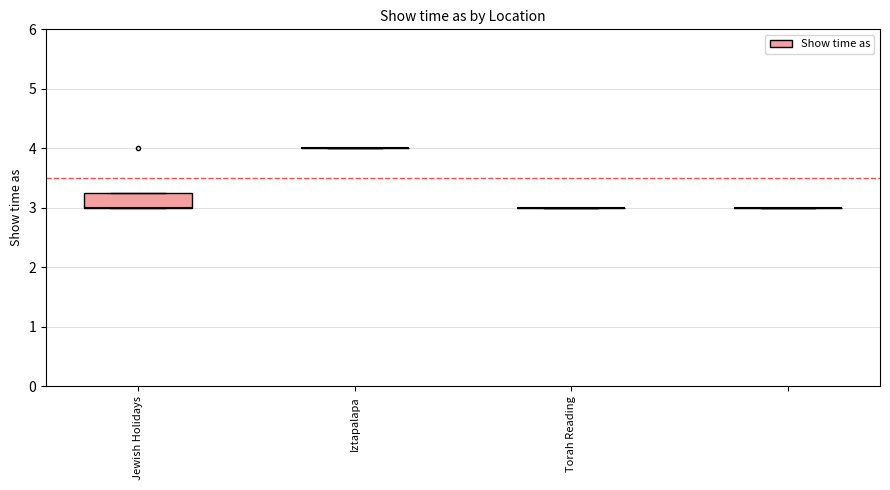

What value does the data have at Torah Reading?

3